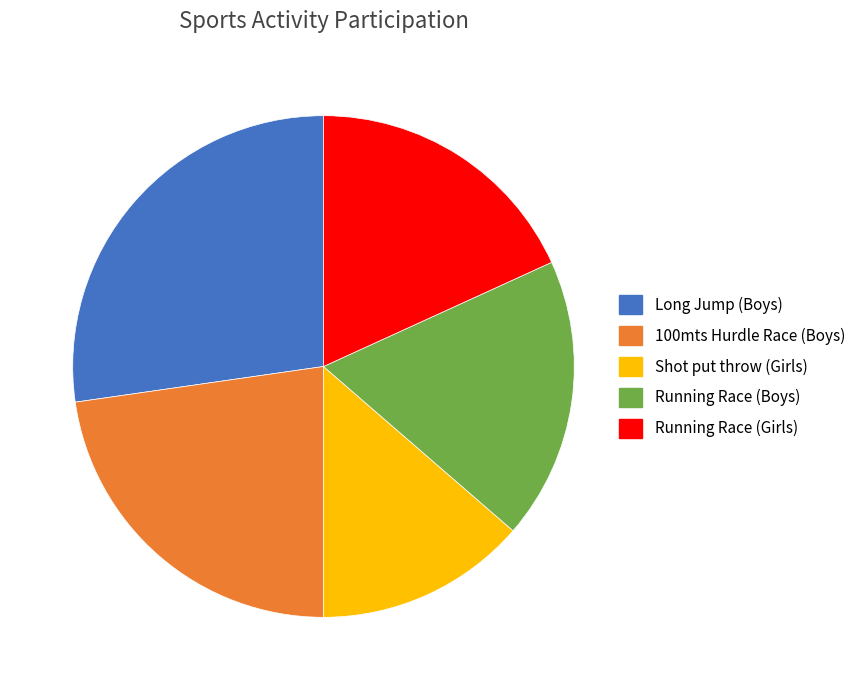

Is the sum of Long Jump (Boys) and Shot put throw (Girls) greater than half?

No